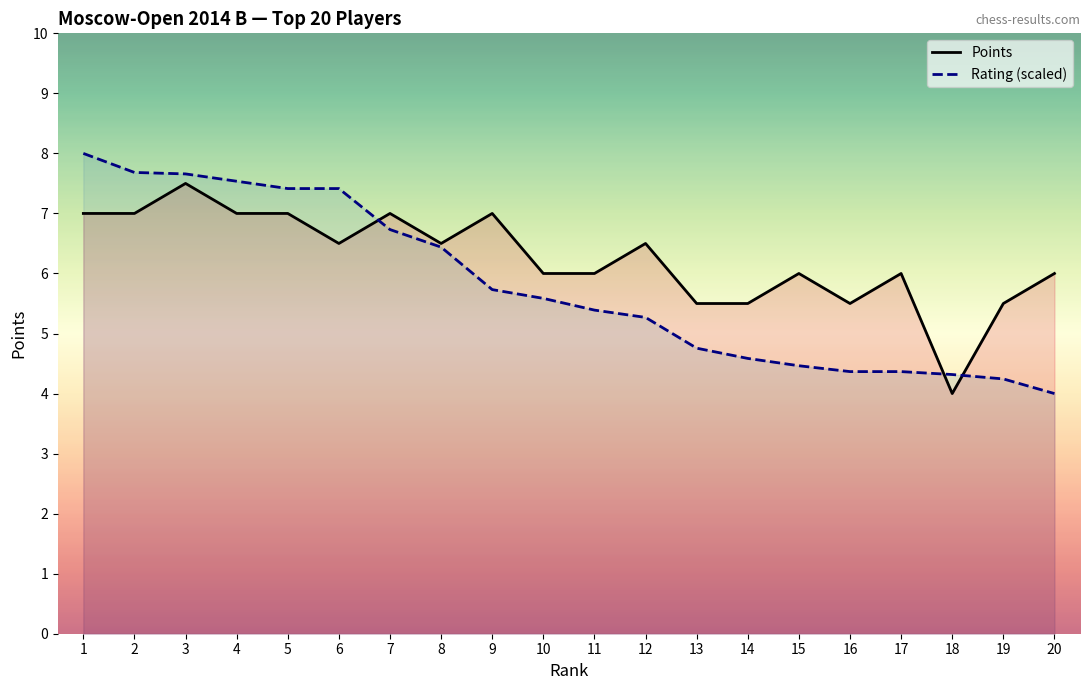

What value does the Rating (scaled) series have at 10?

5.6